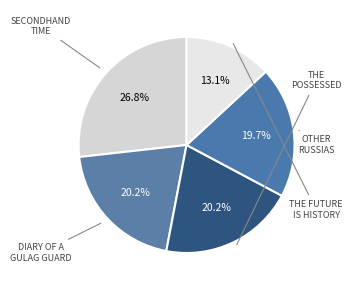

Count the number of slices in the pie.

5